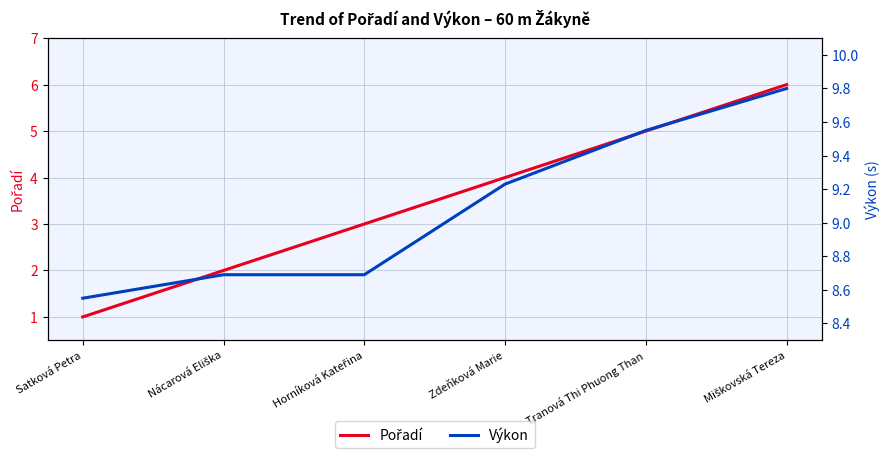

Reading right to left, extract all data points from this chart.

Pořadí: 6.0	5.0	4.0	3.0	2.0	1.0
Výkon: 9.8	9.6	9.2	8.7	8.7	8.6